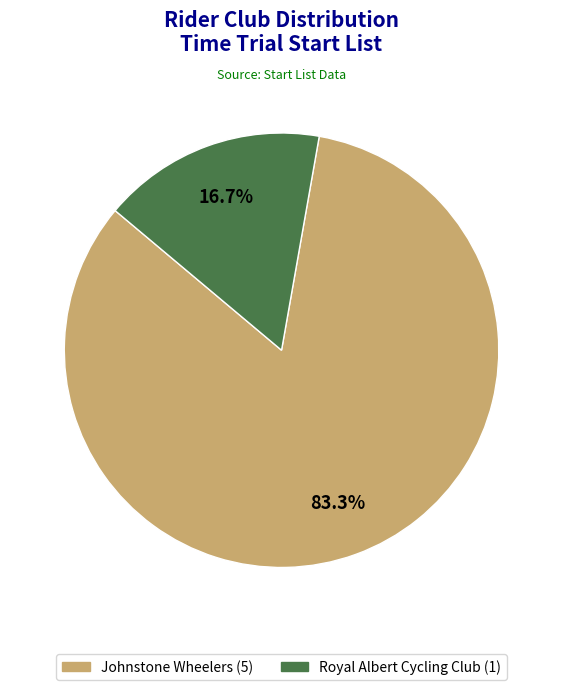

To the nearest percent, what portion does Johnstone Wheelers represent?

83%